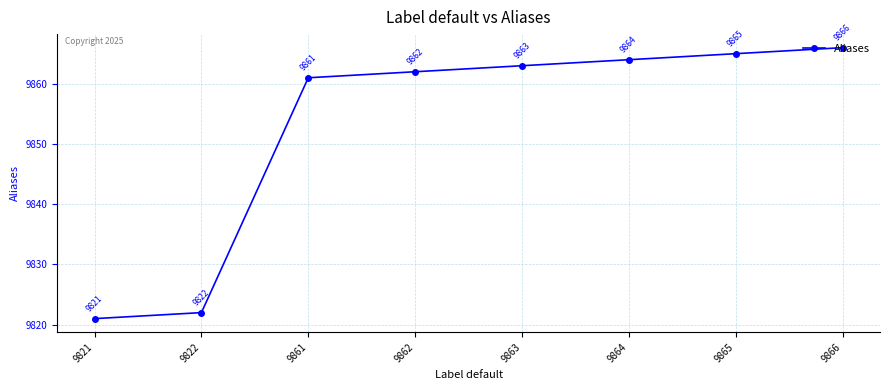

How many lines are shown in the chart?

1